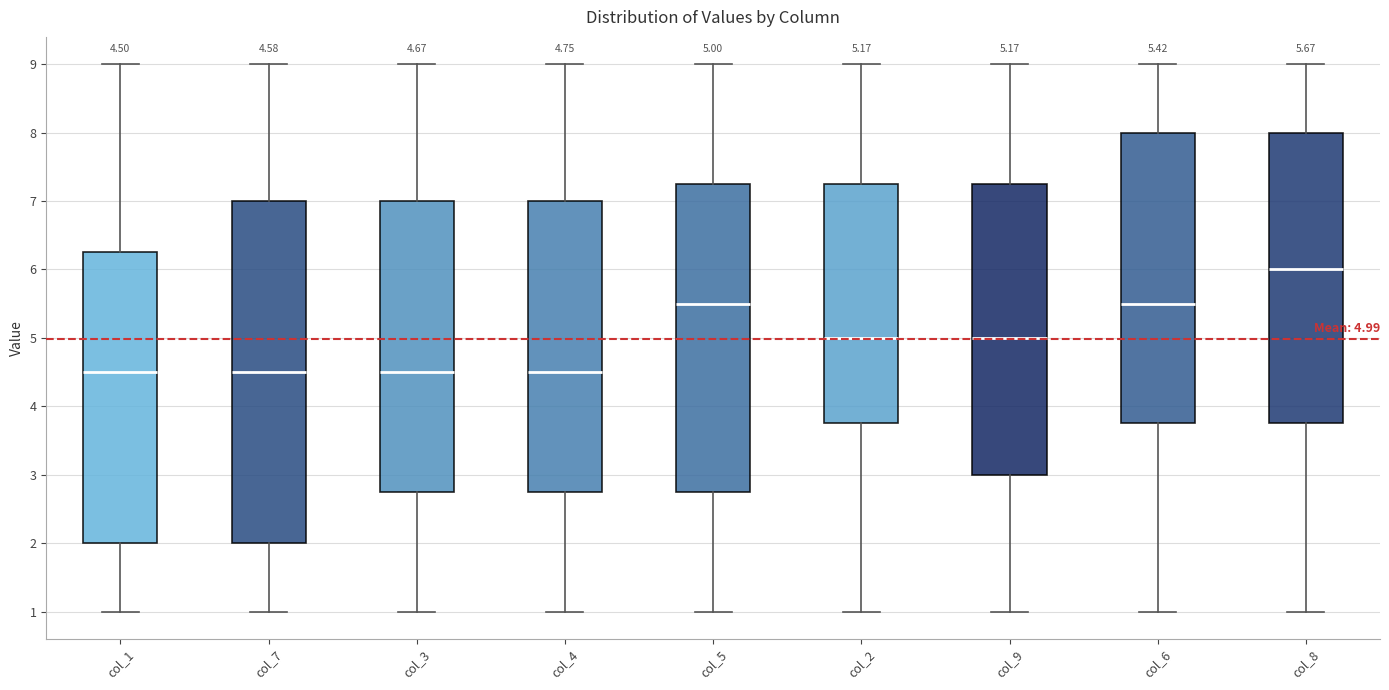

Which box is the tallest, from its lower edge to its upper edge?

col_7